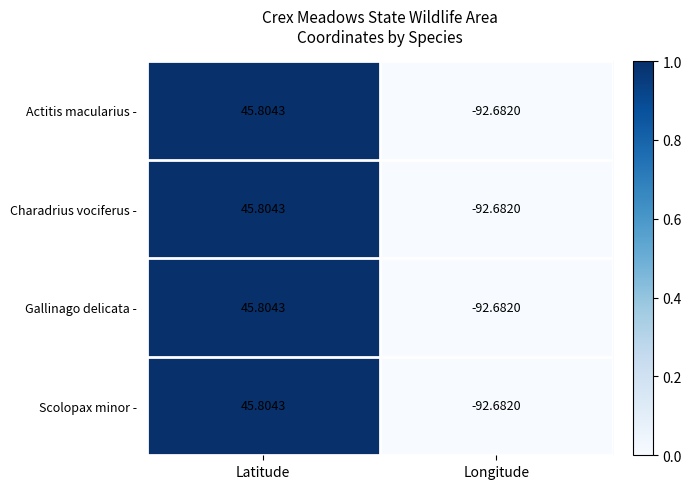

Is the value of Charadrius vociferus - at Longitude greater than the value of Actitis macularius - at Latitude?

No